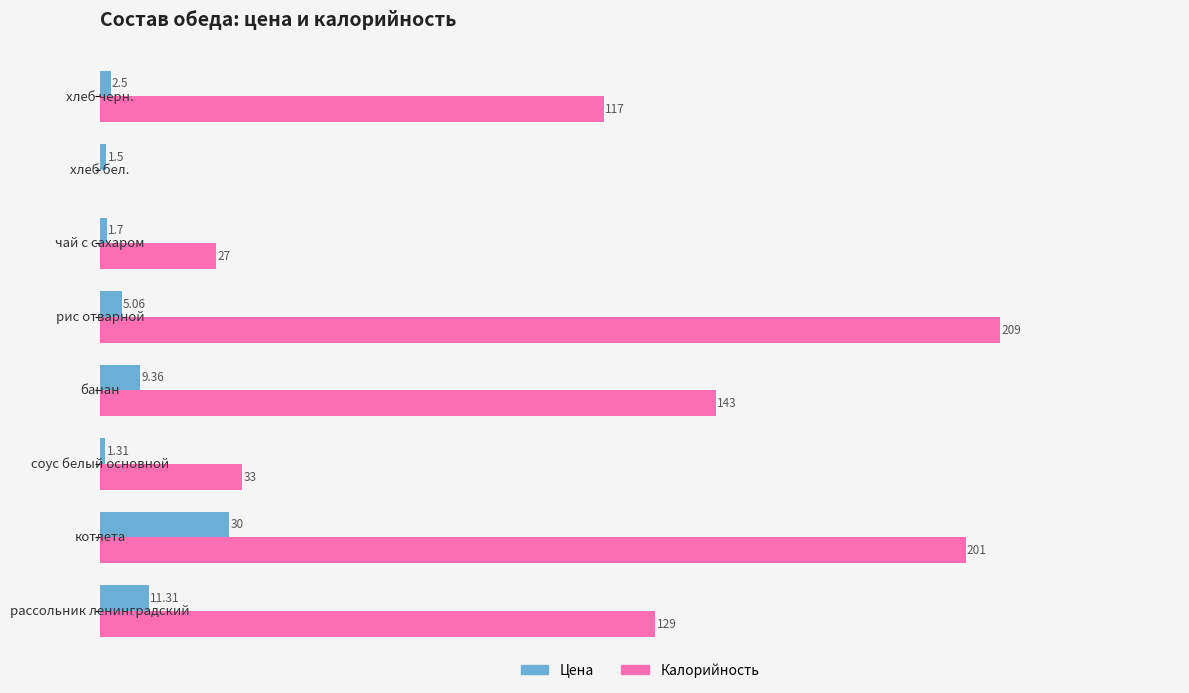

Which series has the largest range (max minus min)?

Калорийность